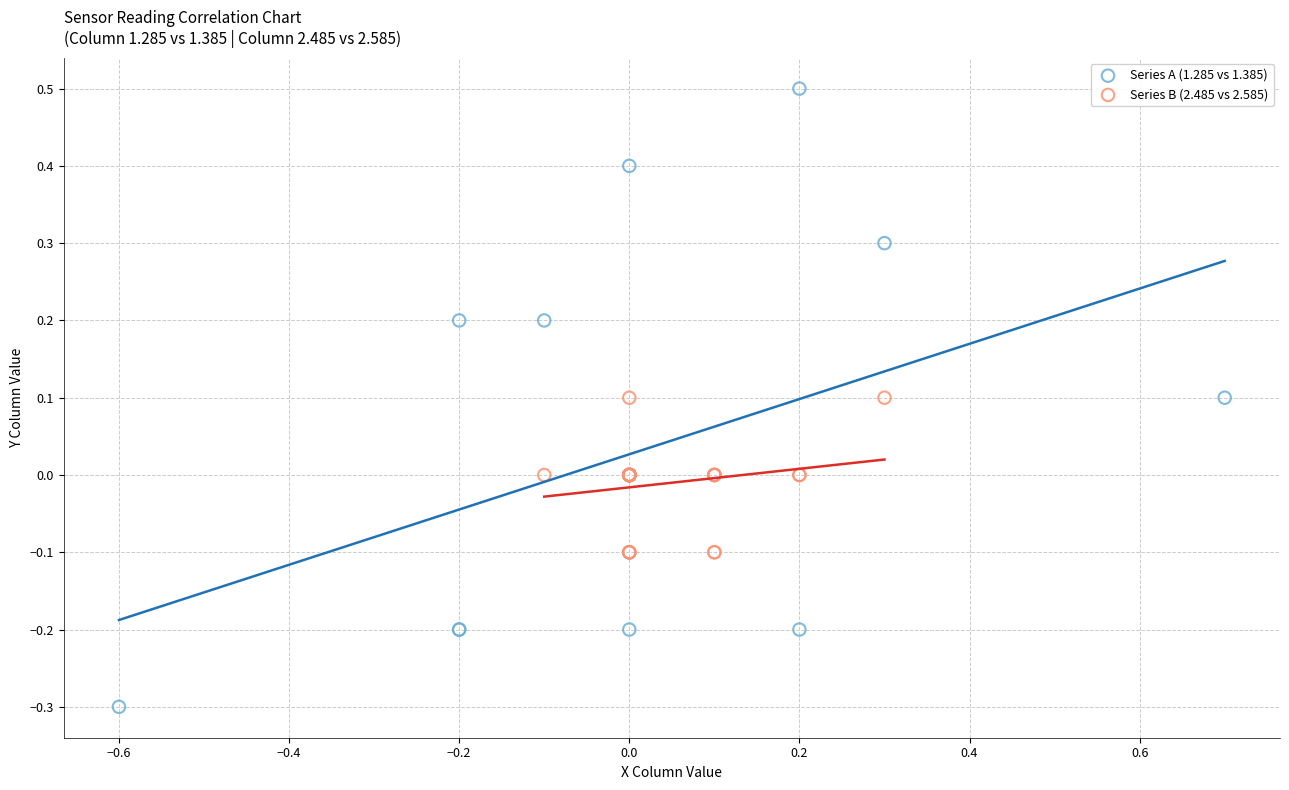

What are all the series names shown in the legend?

Series A (1.285 vs 1.385), Series B (2.485 vs 2.585)